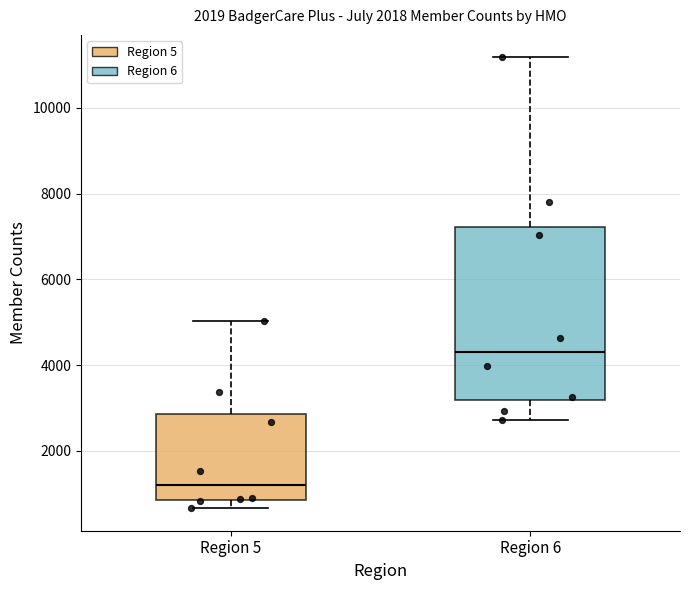

Where is the upper edge of the box for Region 5 on the y-axis? The values are not printed on the chart, so give them approximately, as read against the axis.

2800